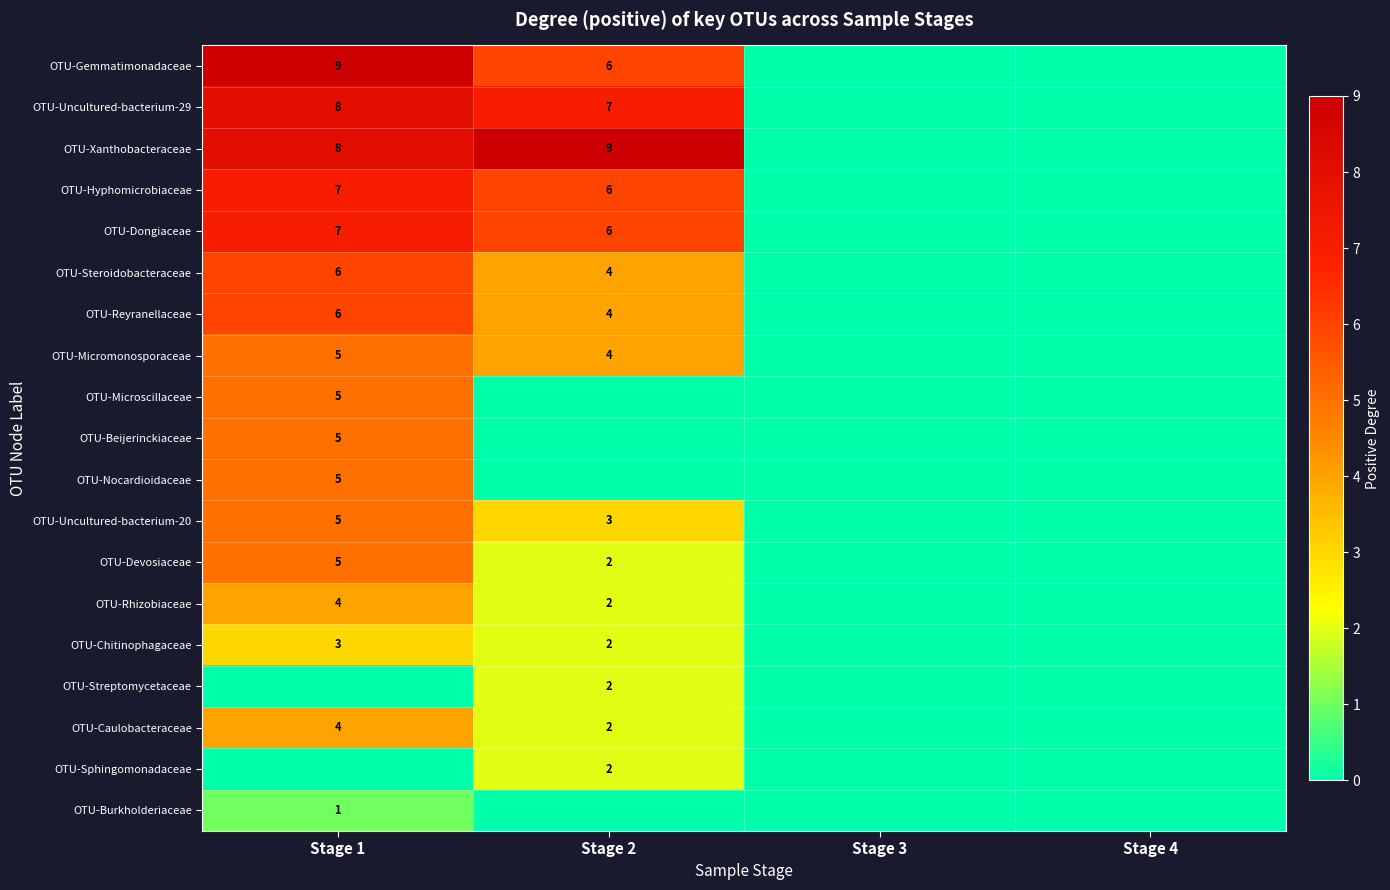

The OTU-Steroidobacteraceae series shows 1 at Stage 2. True or false?

False